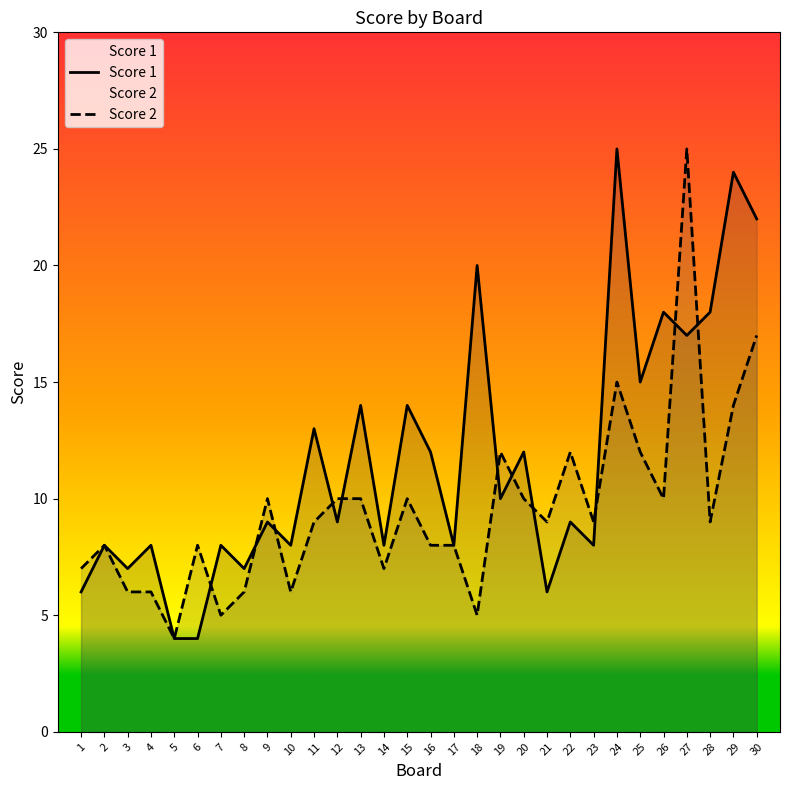

Is the value of Score 2 at 30 greater than the value of Score 1 at 6?

Yes